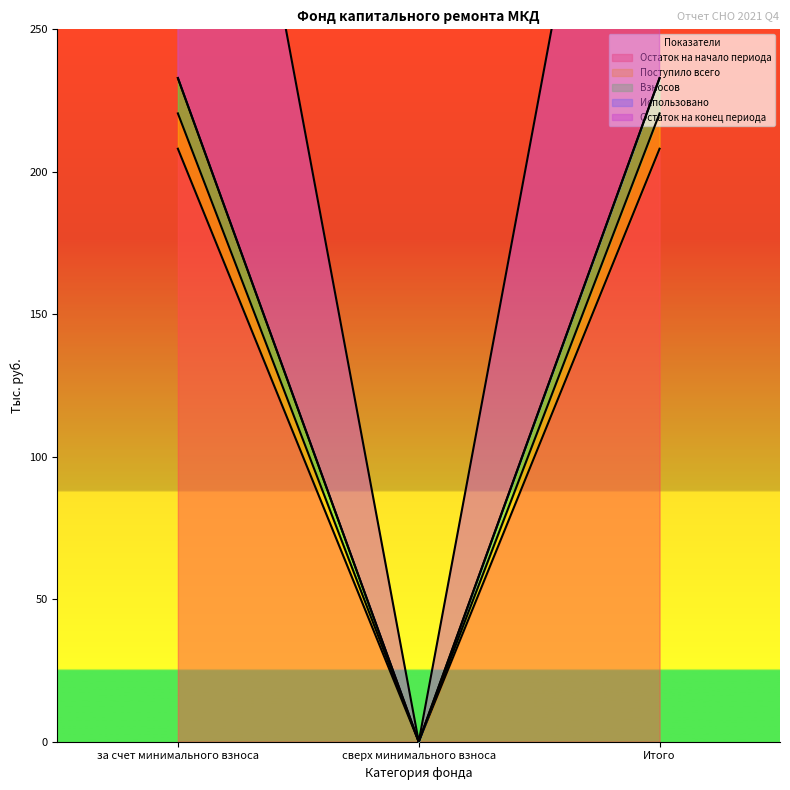

At how many categories does at least one series exceed 206?

2